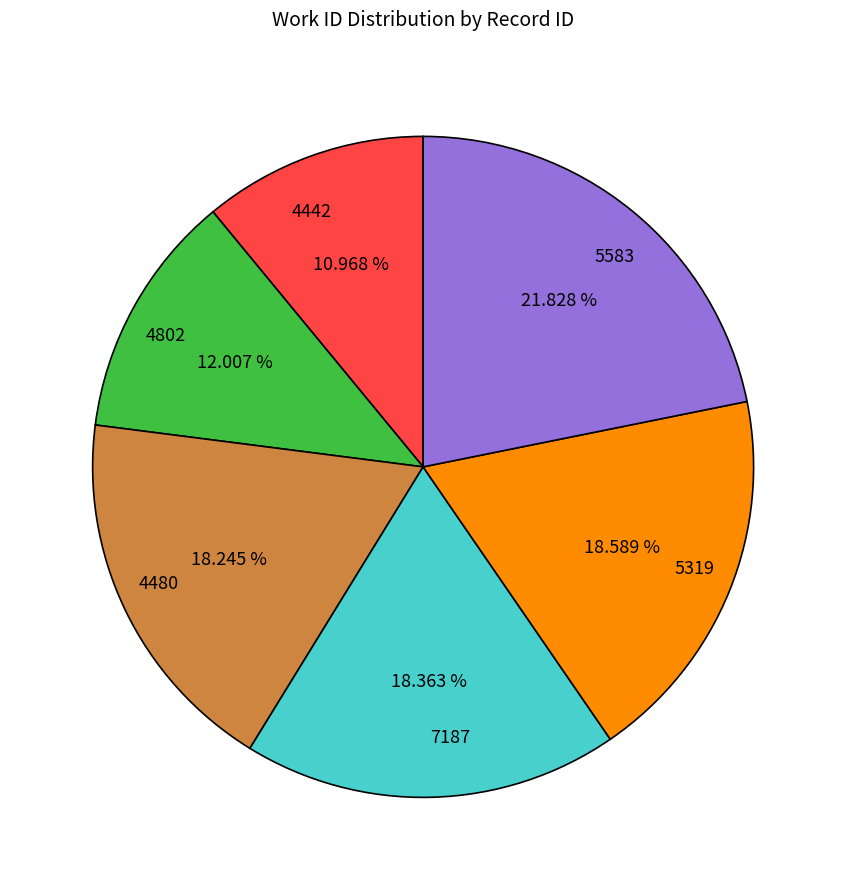

To the nearest percent, what is the difference between the largest and smallest slice percentages?

11%